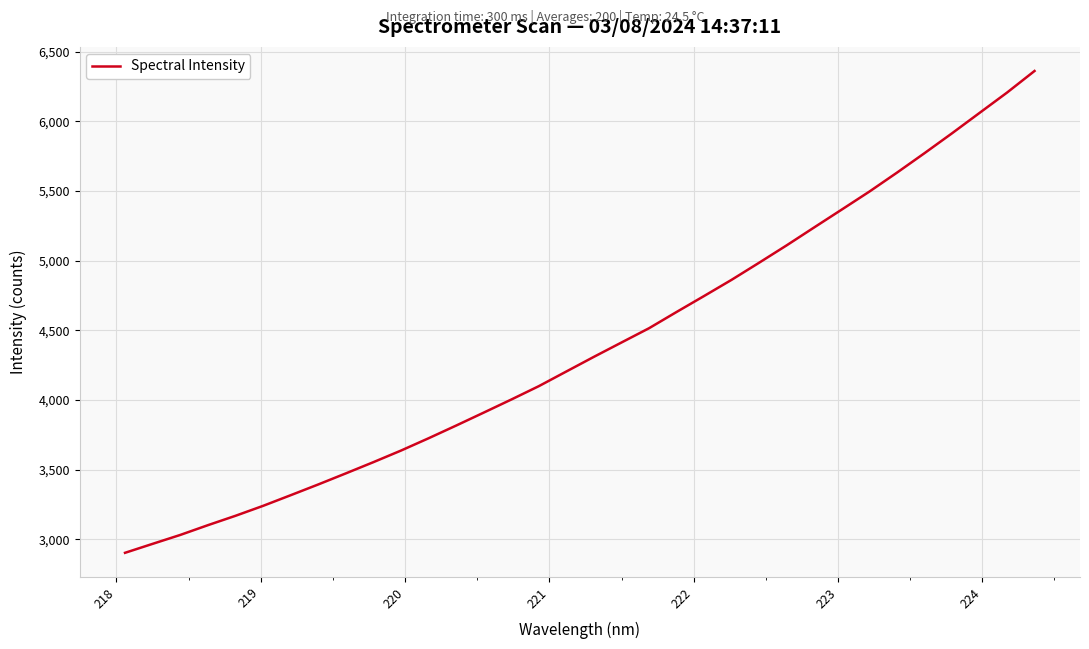

Reading left to right, what are all the values shown in this chart?

2904.3	2968.6	3032.4	3102.3	3169.6	3240.9	3317.2	3394.4	3473.8	3554.4	3637.4	3725.6	3816.8	3909.7	4003.5	4099.5	4204.9	4310.0	4412.8	4515.1	4631.8	4746.5	4862.8	4985.5	5110.2	5238.9	5366.9	5495.4	5631.0	5770.6	5913.3	6059.6	6205.6	6360.7